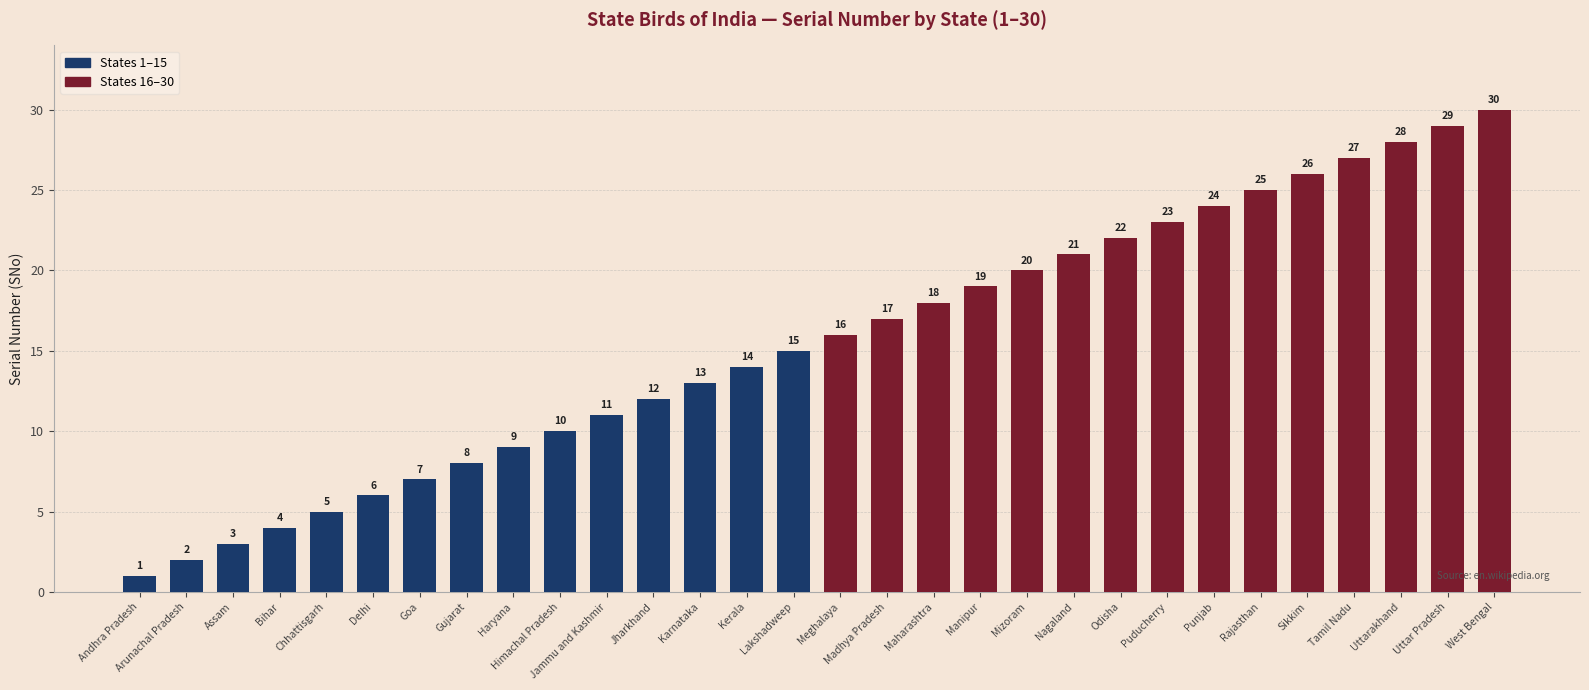

What is the label of the 23rd bar from the left?

Puducherry